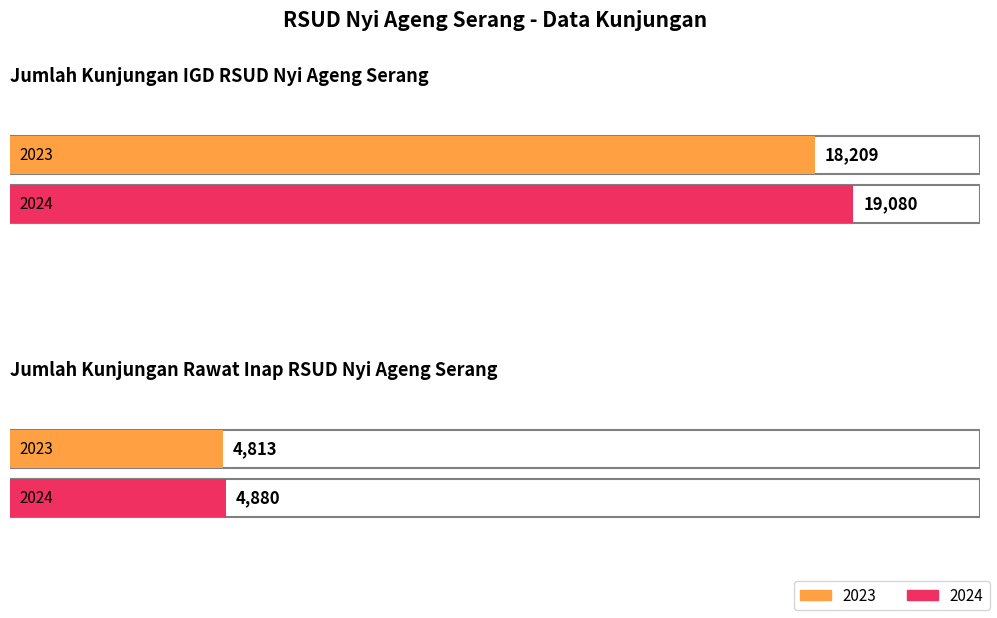

What is the value of the 2024 bar at the 2nd from the left?

4880